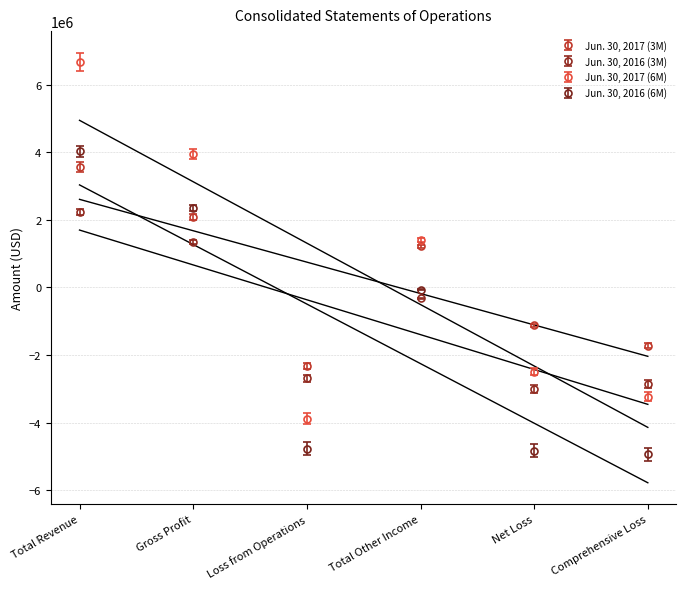

What is the label of the 2nd point from the left?

Gross Profit